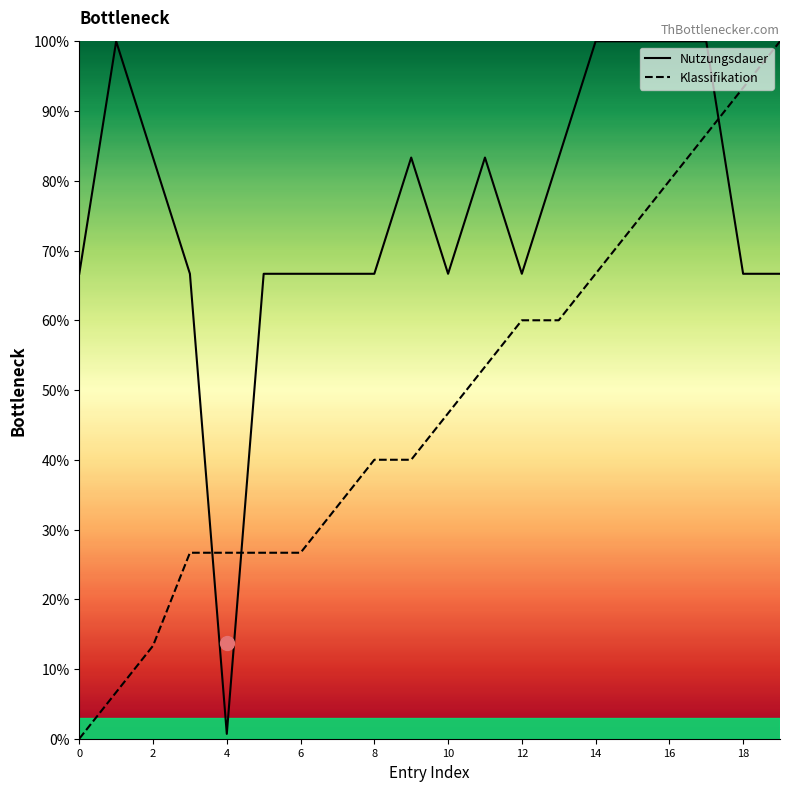

What is the difference between the maximum and minimum values in the Nutzungsdauer series?

99.3